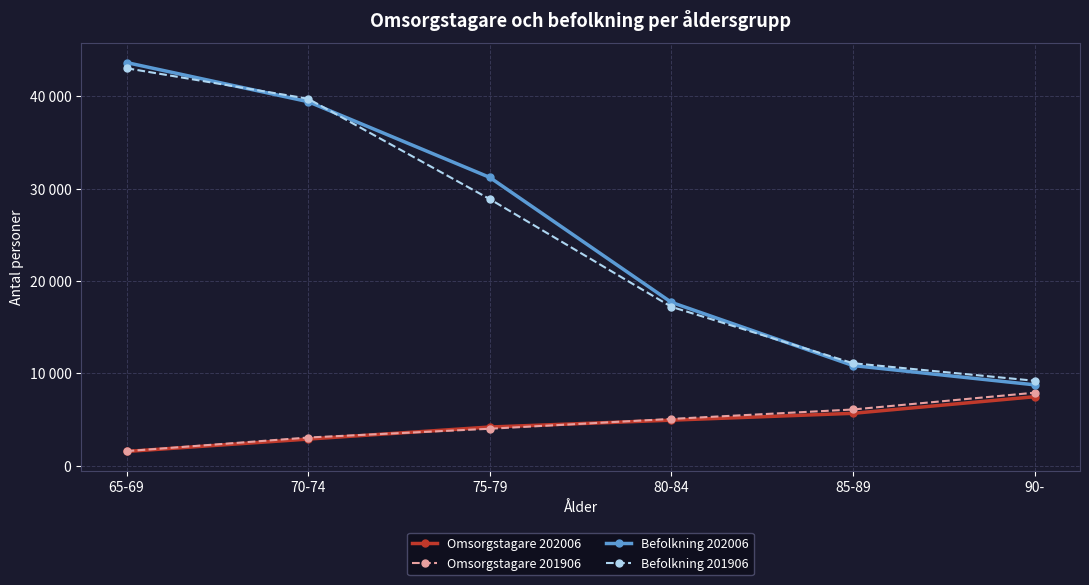

What is the difference between the Omsorgstagare 202006 values at 80-84 and 90-?

2536